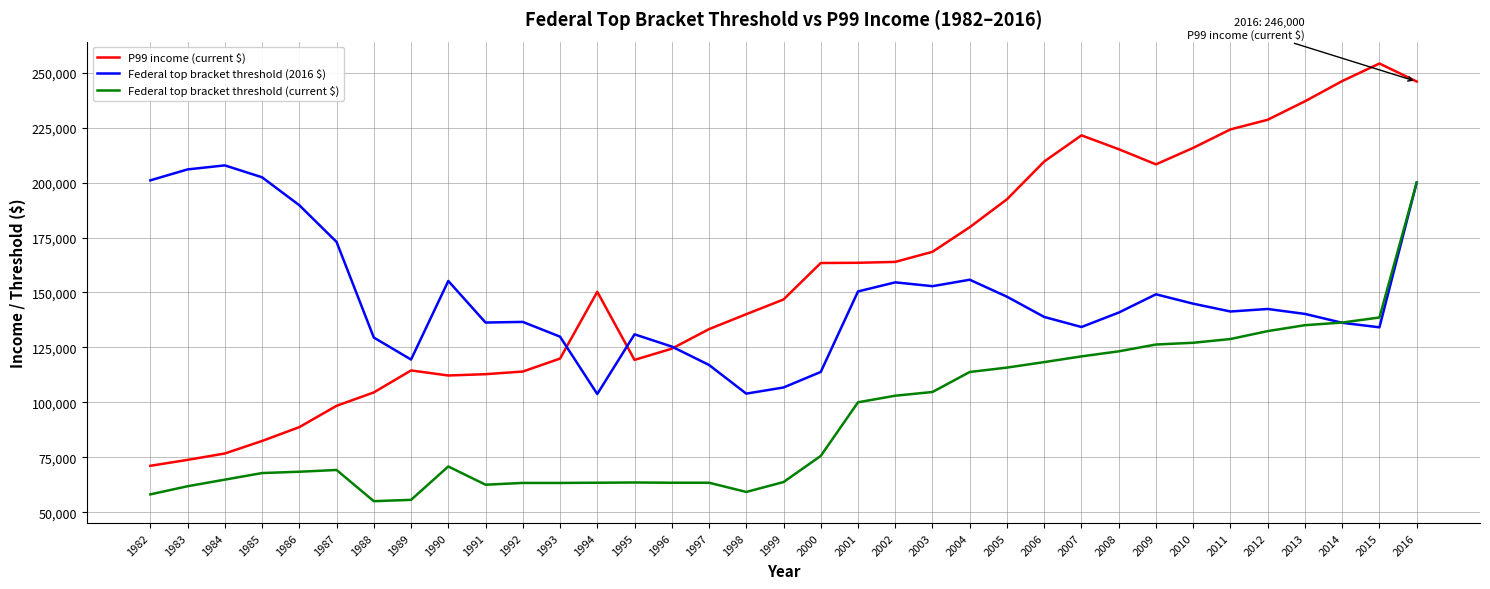

What is the lowest value of the Federal top bracket threshold (current $) series?

55000.0